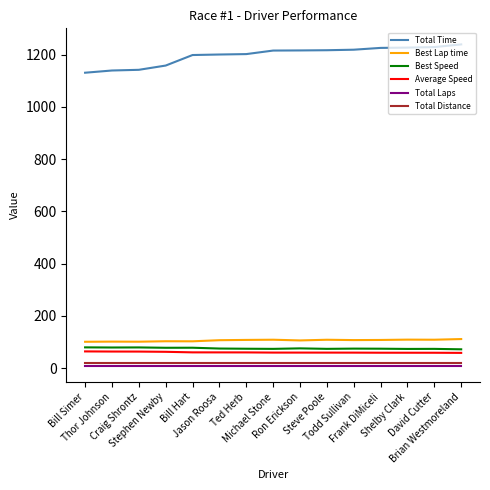

Rank the series at Michael Stone from highest to lowest value.

Total Time, Best Lap time, Best Speed, Average Speed, Total Distance, Total Laps